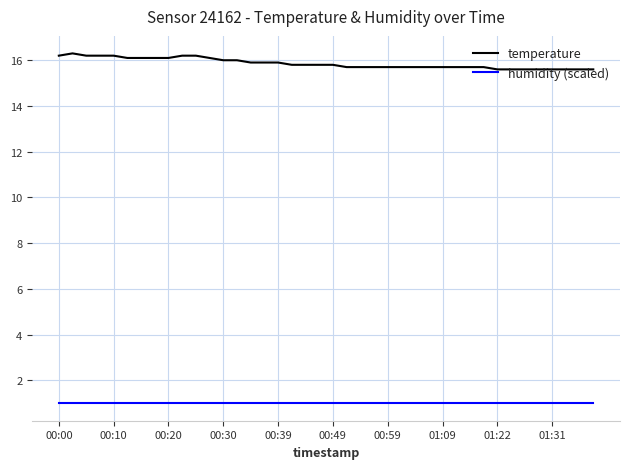

Rank the series by their average value, from highest to lowest.

temperature, humidity (scaled)